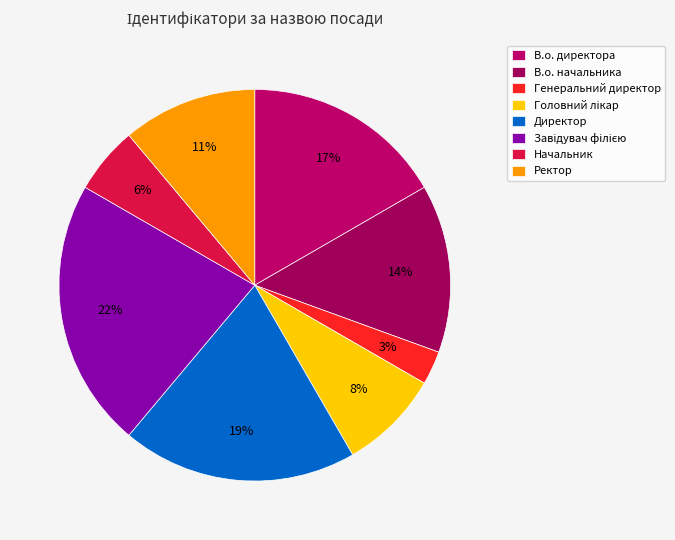

To the nearest percent, what is the combined percentage of В.о. директора and Ректор?

28%